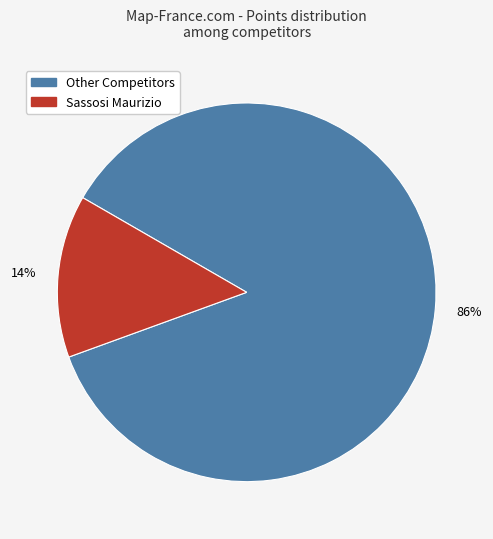

To the nearest percent, what is the difference between the largest and smallest slice percentages?

72%